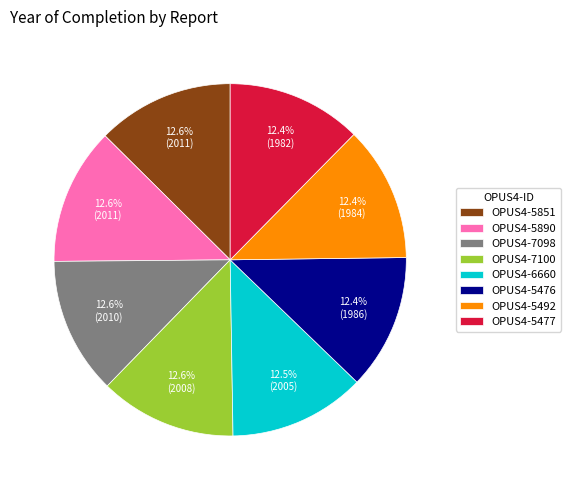

What percentage do OPUS4-5851 and OPUS4-6660 together represent?

25.1%